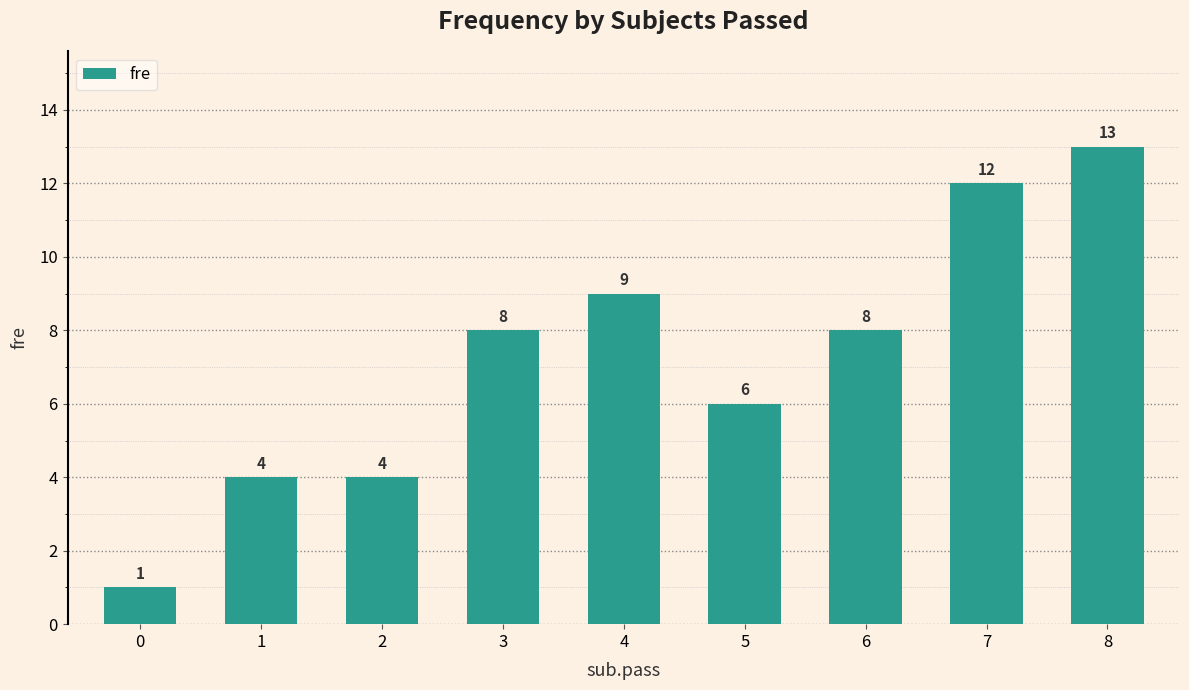

Reading left to right, transcribe all the data shown in this chart.

1	4	4	8	9	6	8	12	13